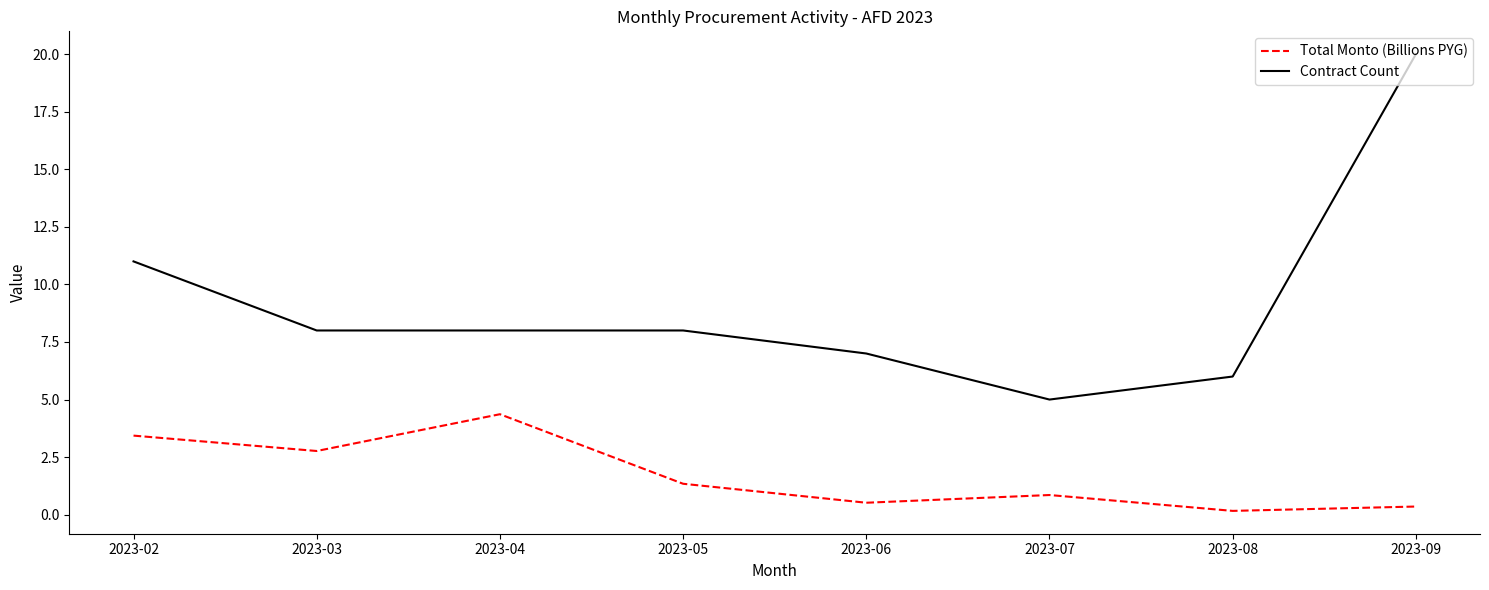

What are all the series names shown in the legend?

Total Monto (Billions PYG), Contract Count